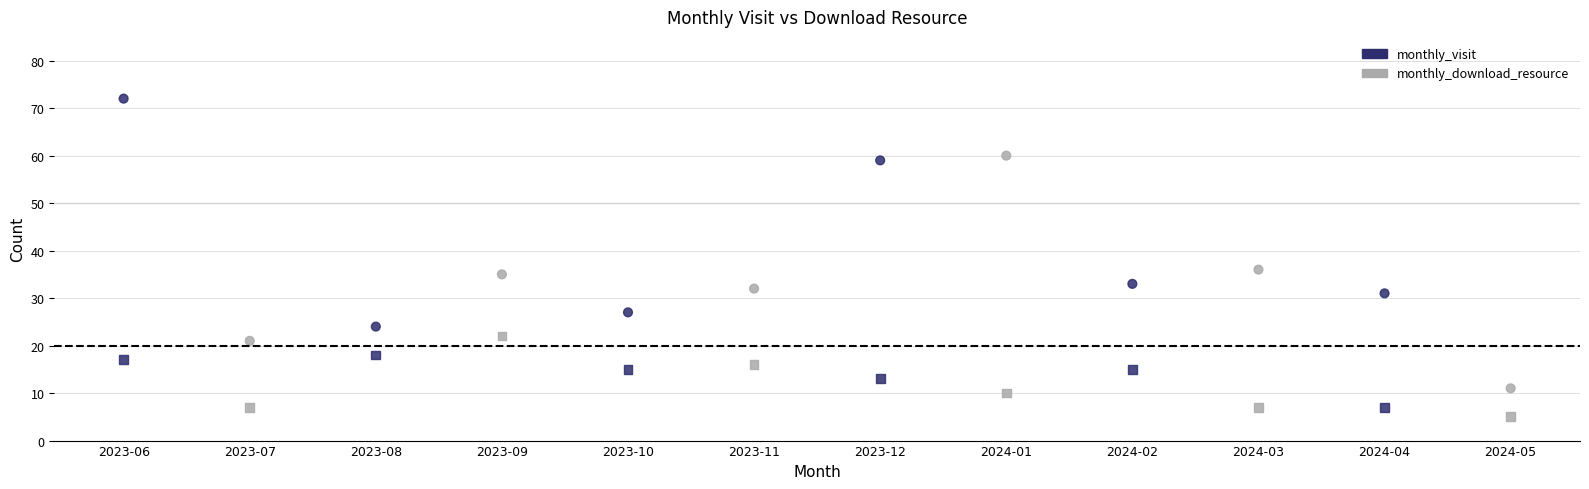

How many points are shown in the scatter plot?

24